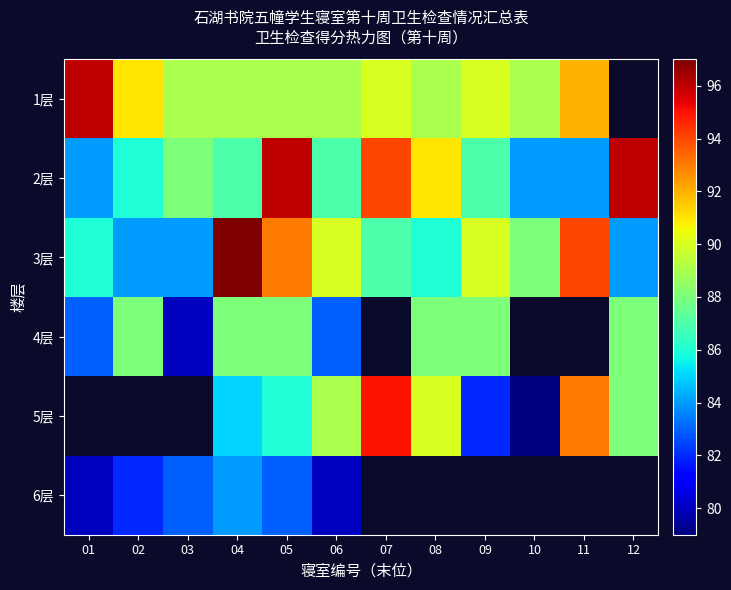

What value does the 1层 series have at 08?

89.0